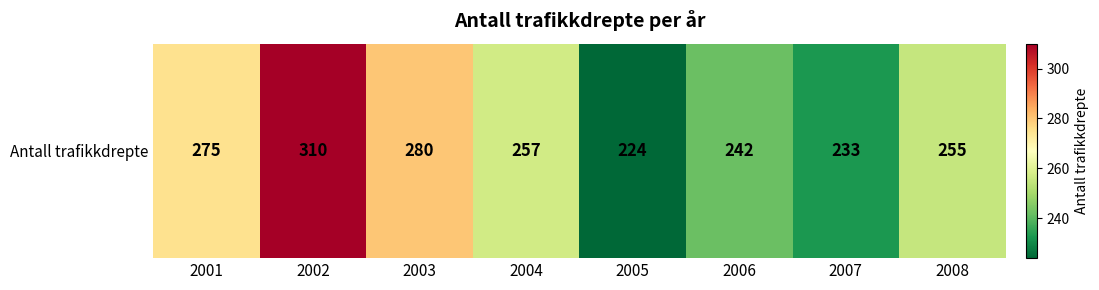

Approximately how many times larger is the value at 2006 compared to 2007?

1.0